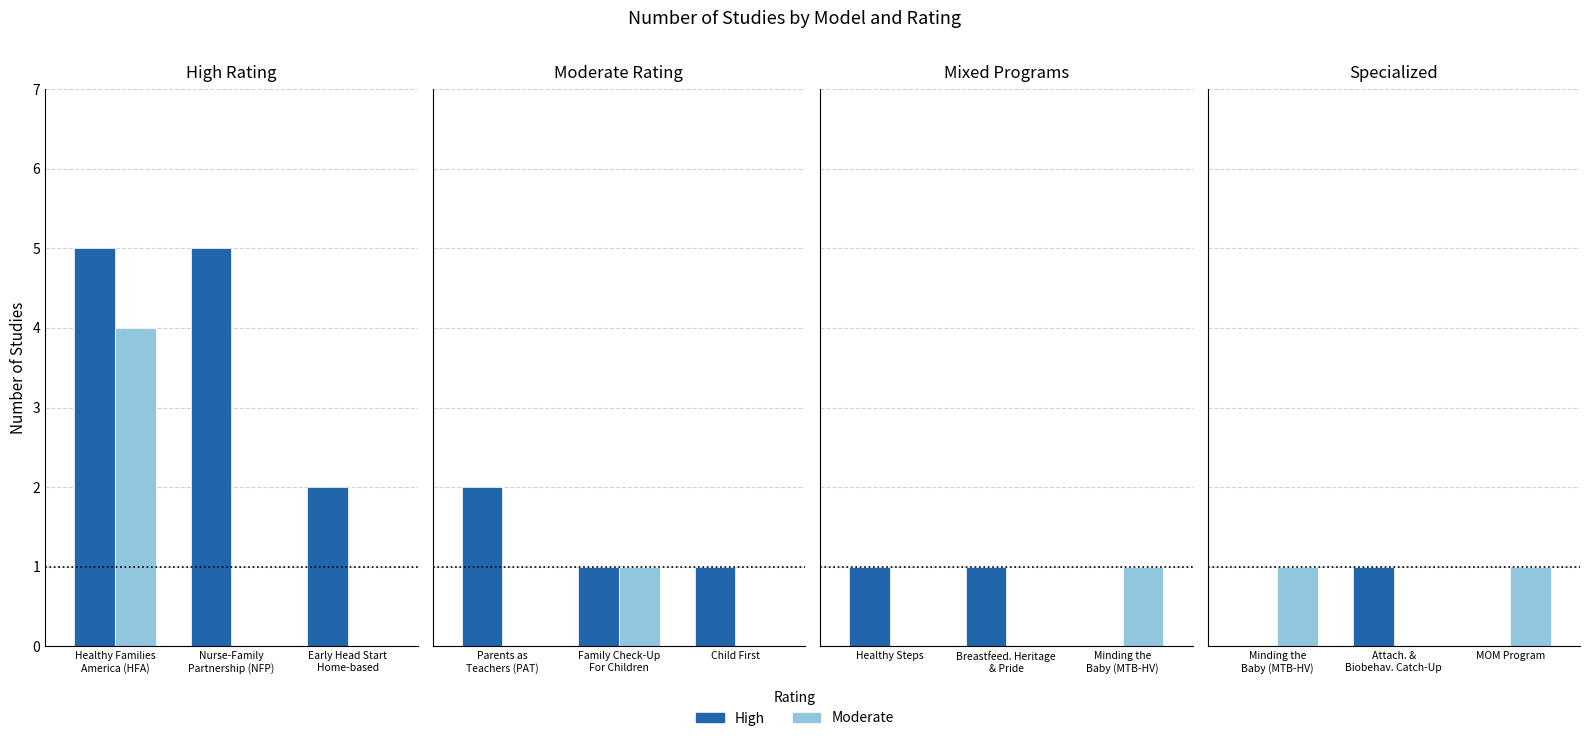

What is the spread (max minus min) of values at Minding the Baby (MTB-HV)?

1